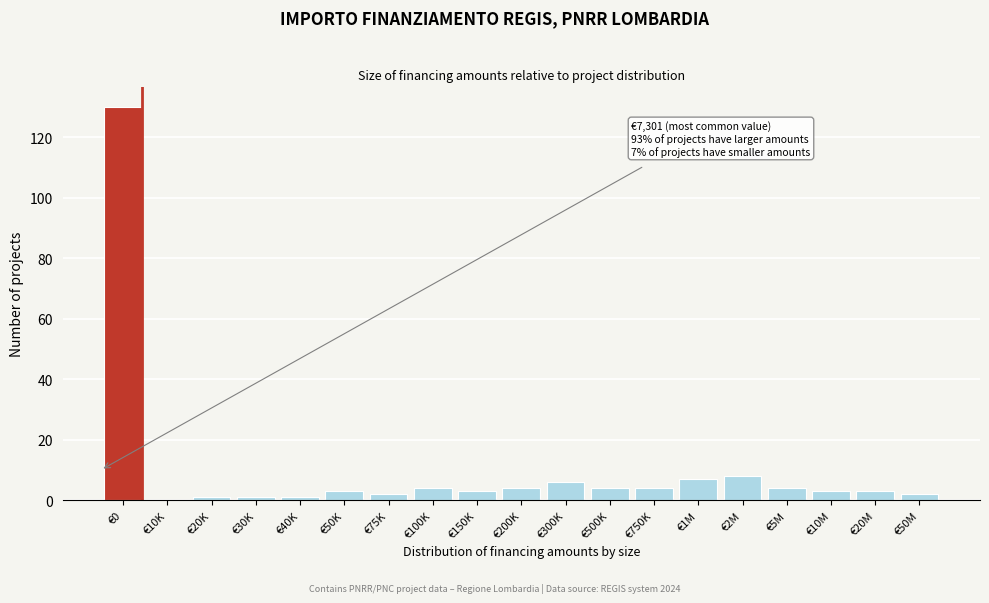

Reading left to right, list all the values displayed in this chart.

€0=130	€10K=0	€20K=1	€30K=1	€40K=1	€50K=3	€75K=2	€100K=4	€150K=3	€200K=4	€300K=6	€500K=4	€750K=4	€1M=7	€2M=8	€5M=4	€10M=3	€20M=3	€50M=2